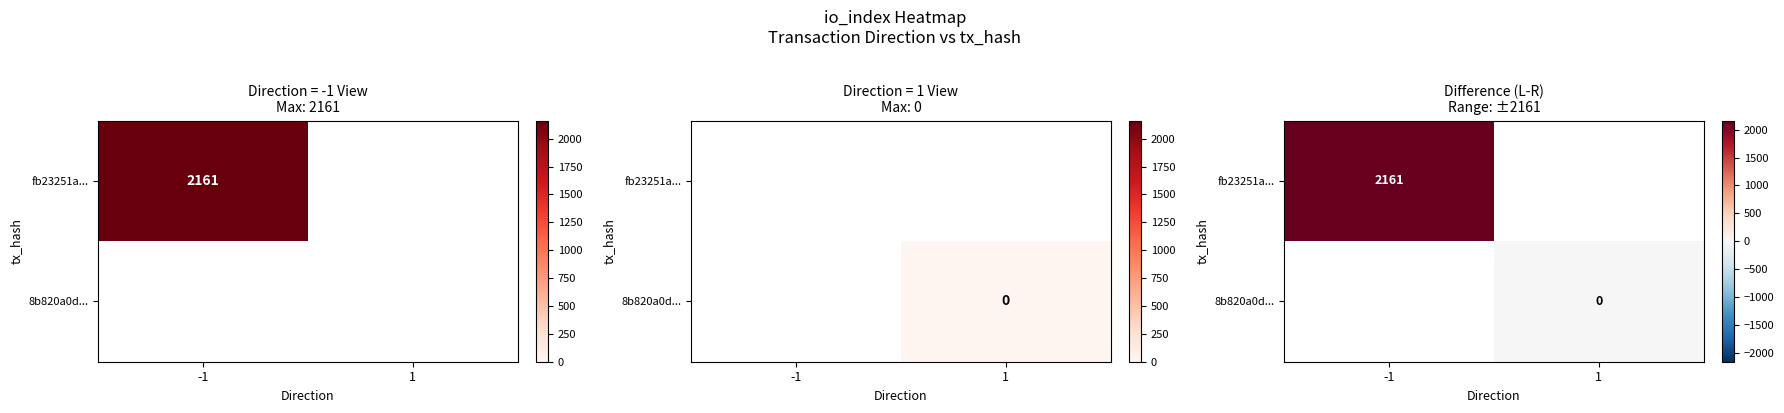

Which category has the highest value in the fb23251a... series?

-1